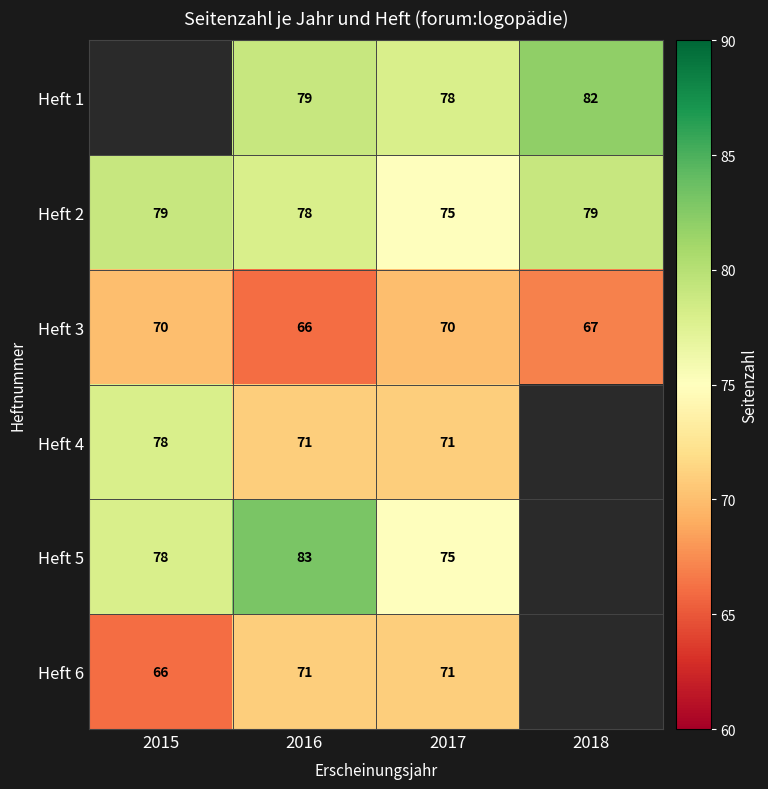

How many series are shown in this chart?

6